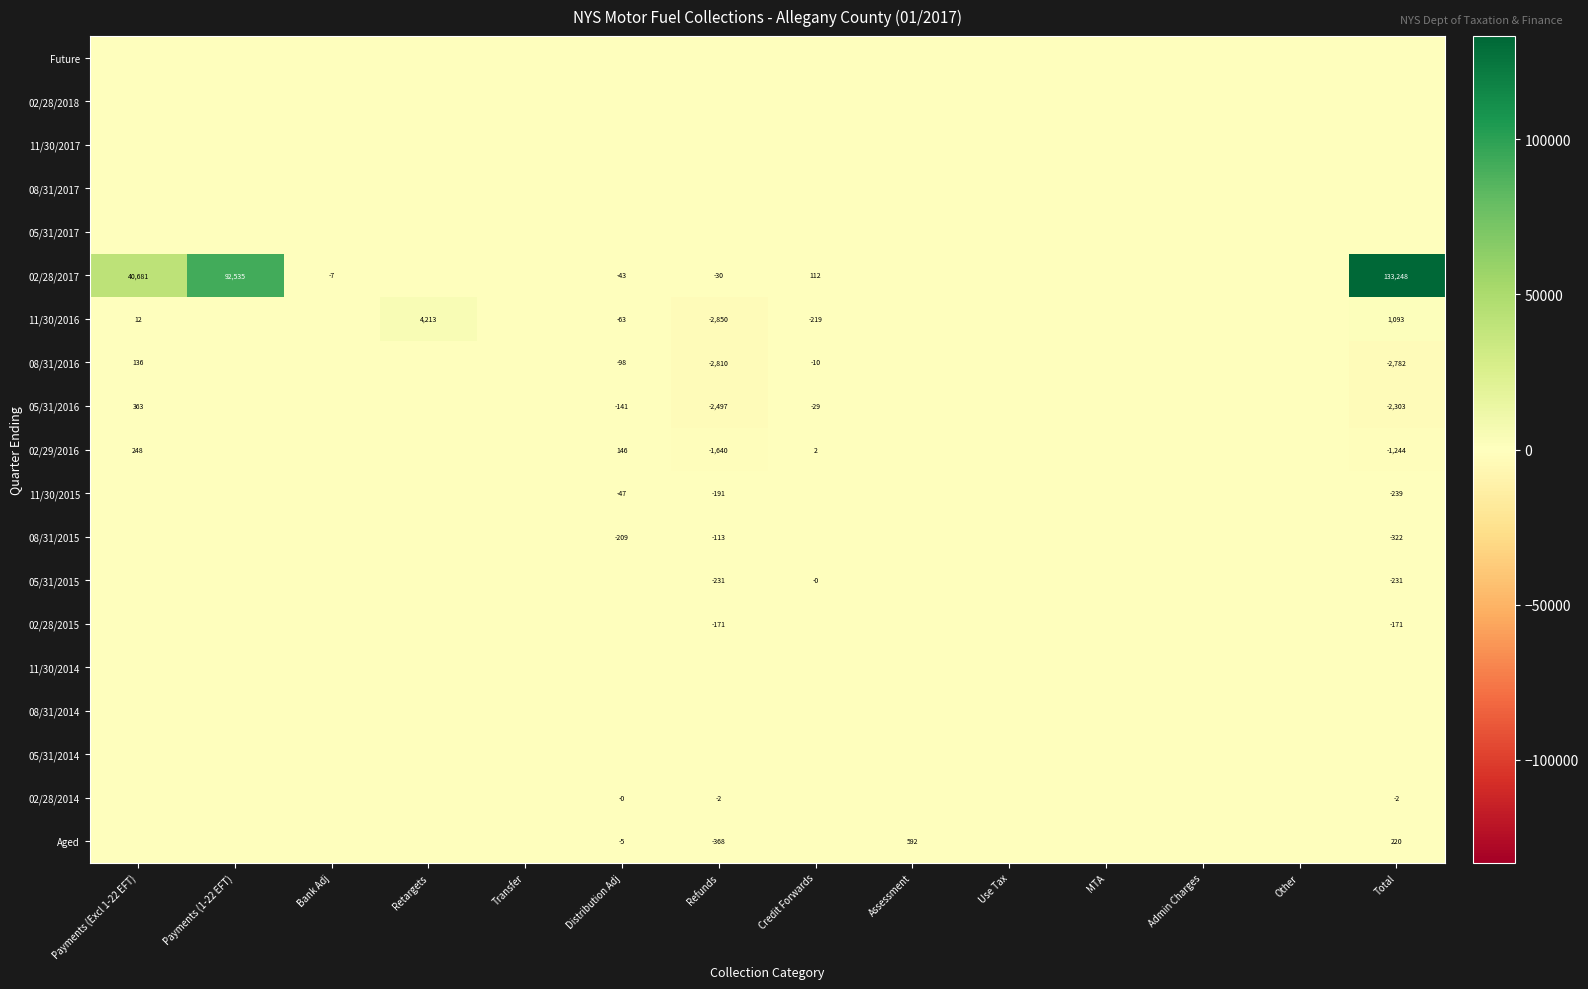

What is the difference between the 02/28/2017 values at Credit Forwards and Payments (1-22 EFT)?

92423